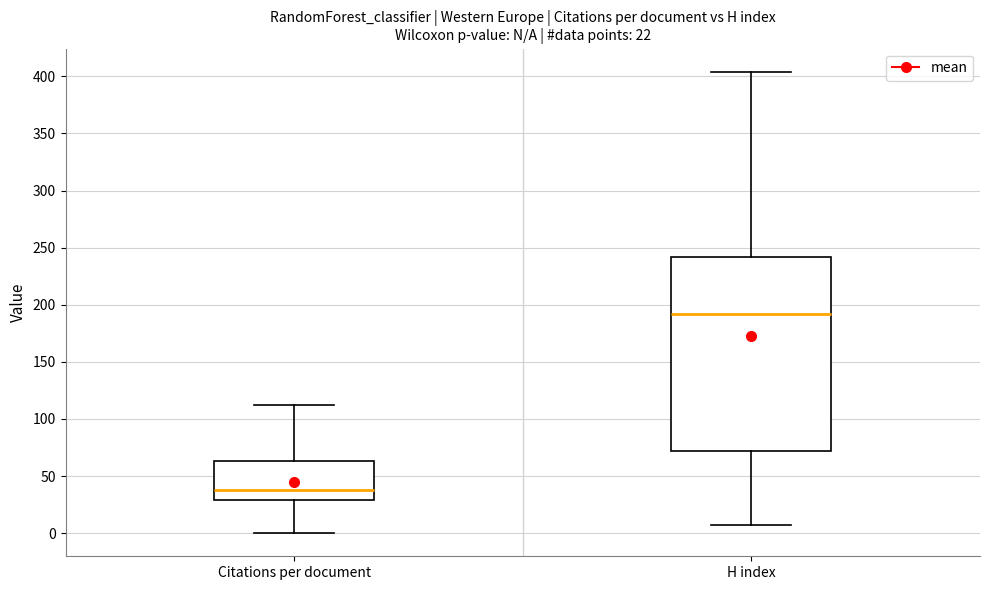

Which box is the tallest, from its lower edge to its upper edge?

H index